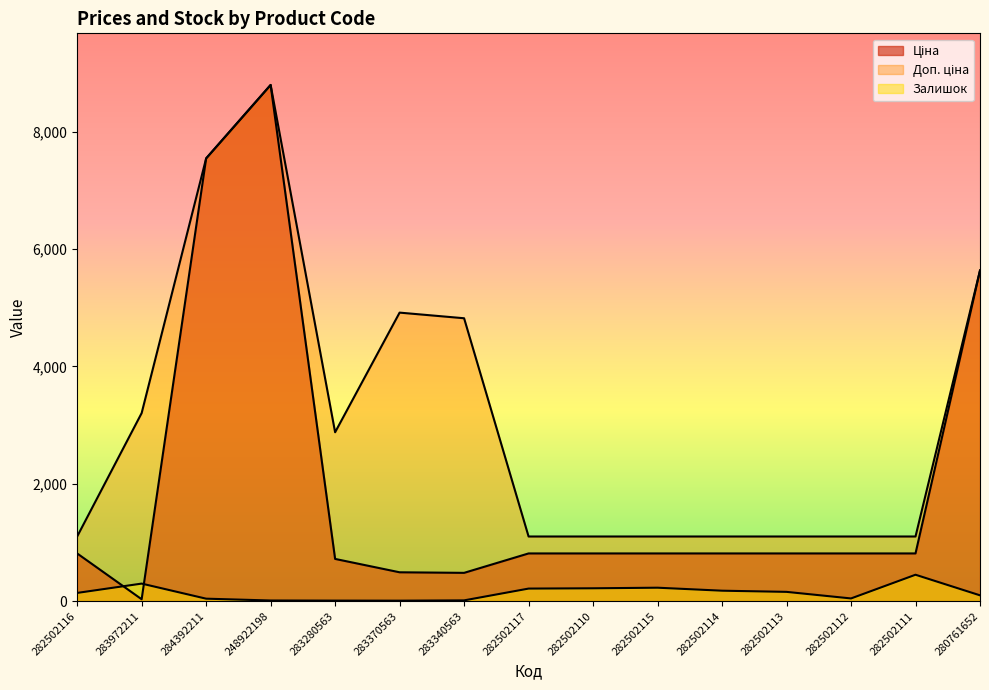

What is the label of the 4th point from the left?

248922198